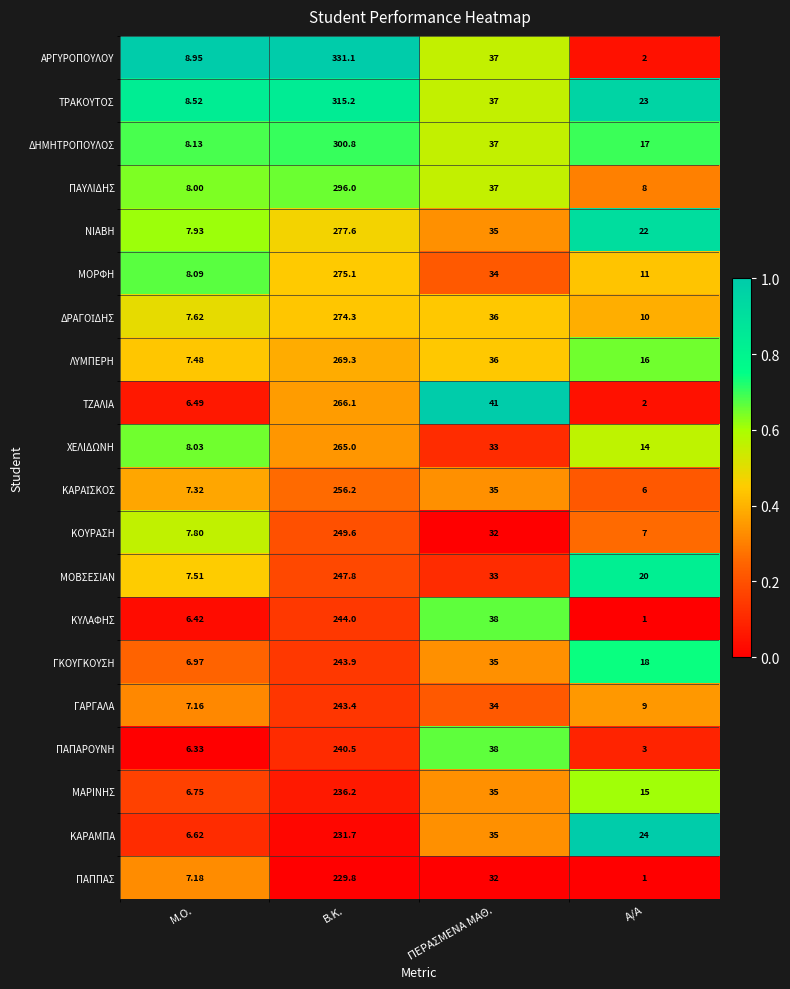

What is the total value across all series at A/A?

229.0